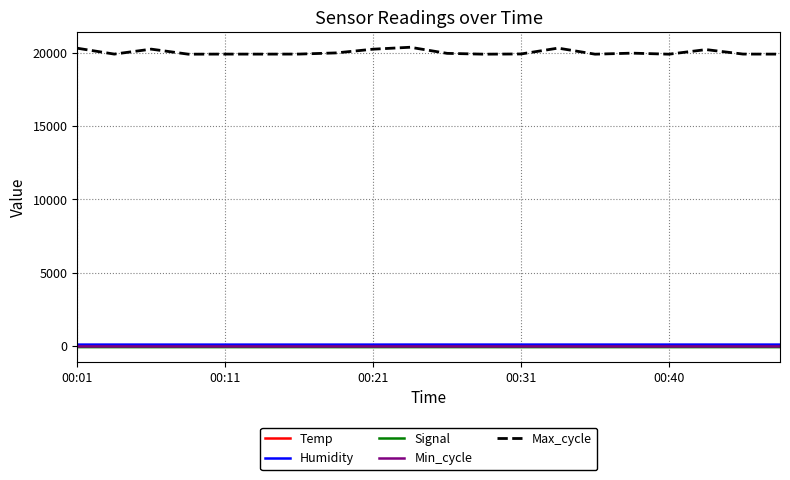

What is the maximum value shown in the chart?

20390.0